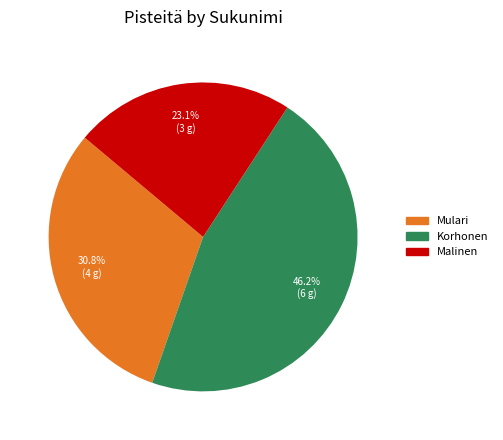

Is there a majority slice in this chart?

No